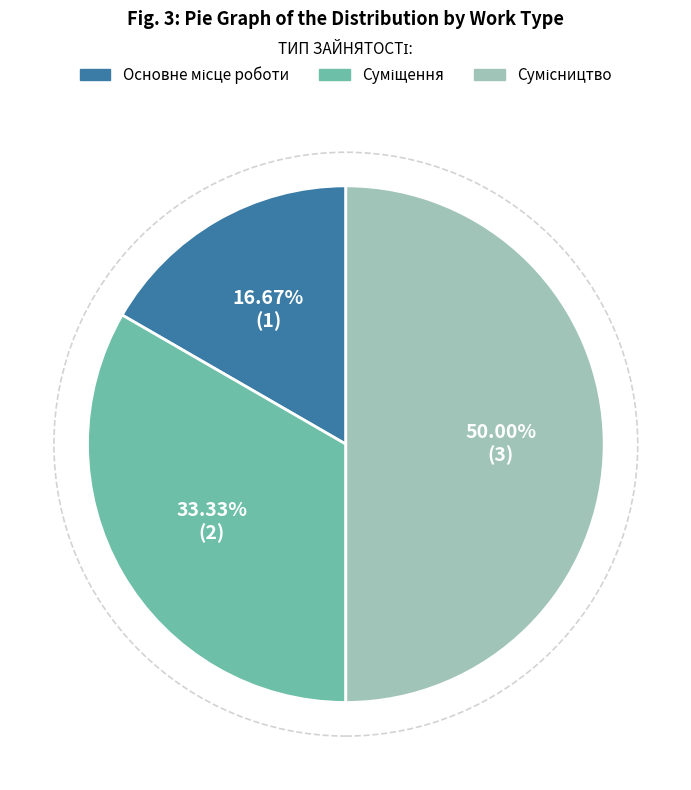

Rank the categories by value from highest to lowest.

Сумісництво, Суміщення, Основне місце роботи